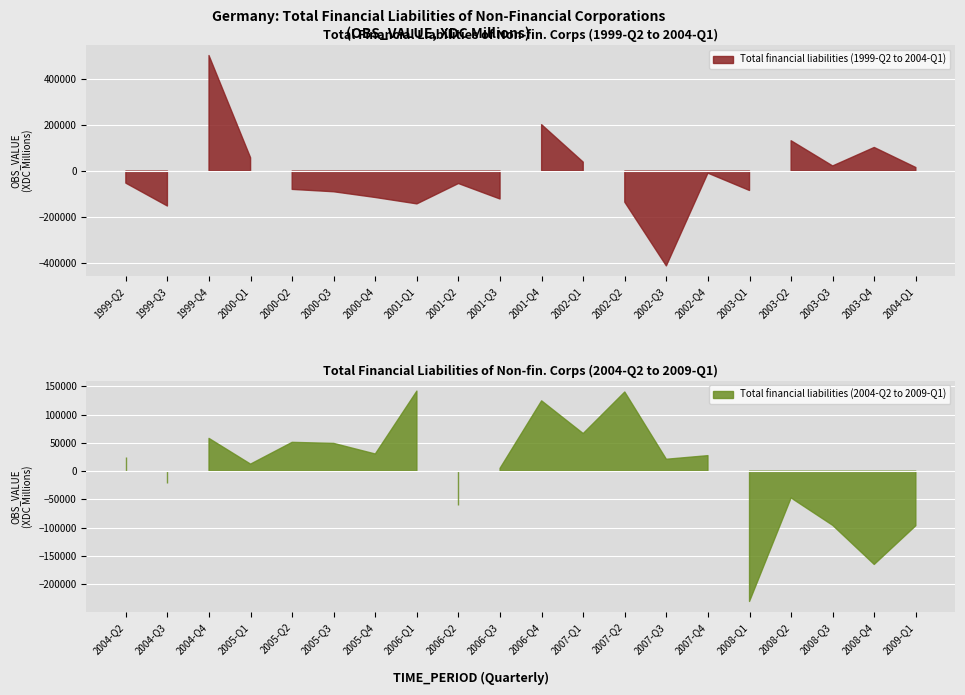

Count the number of categories in the chart.

20